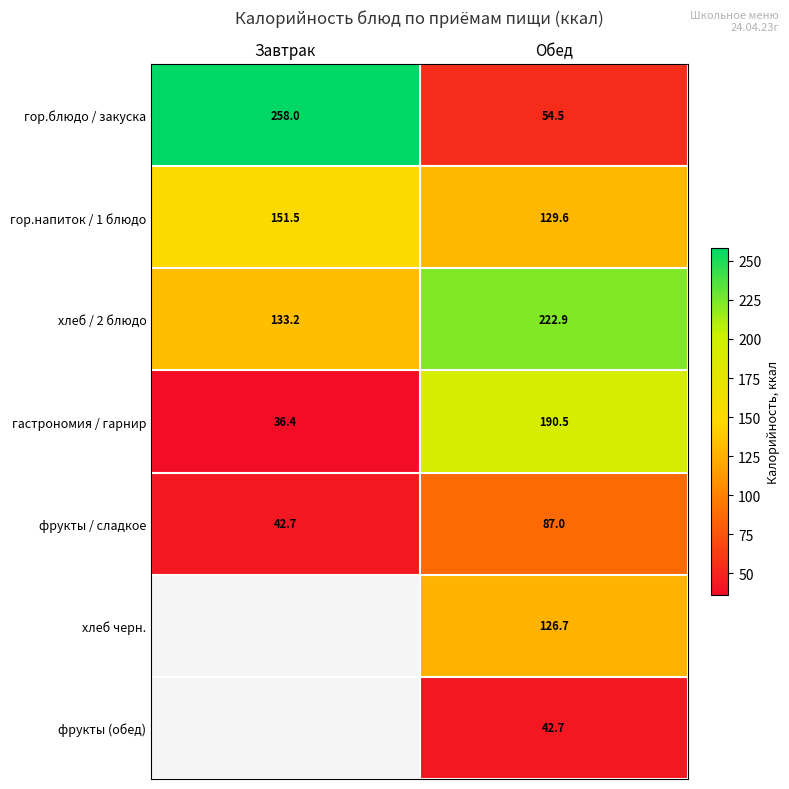

At how many categories does at least one series exceed 243?

1